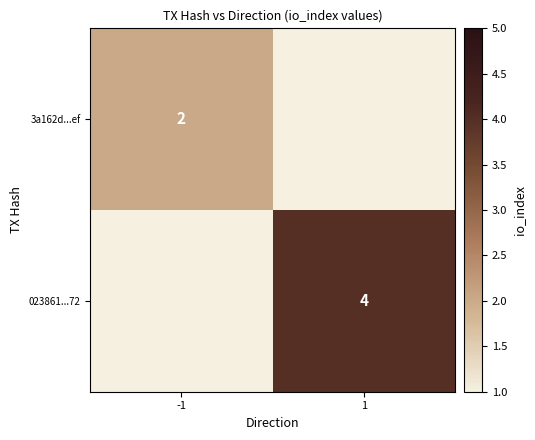

Which label corresponds to the smallest value in the chart?

-1